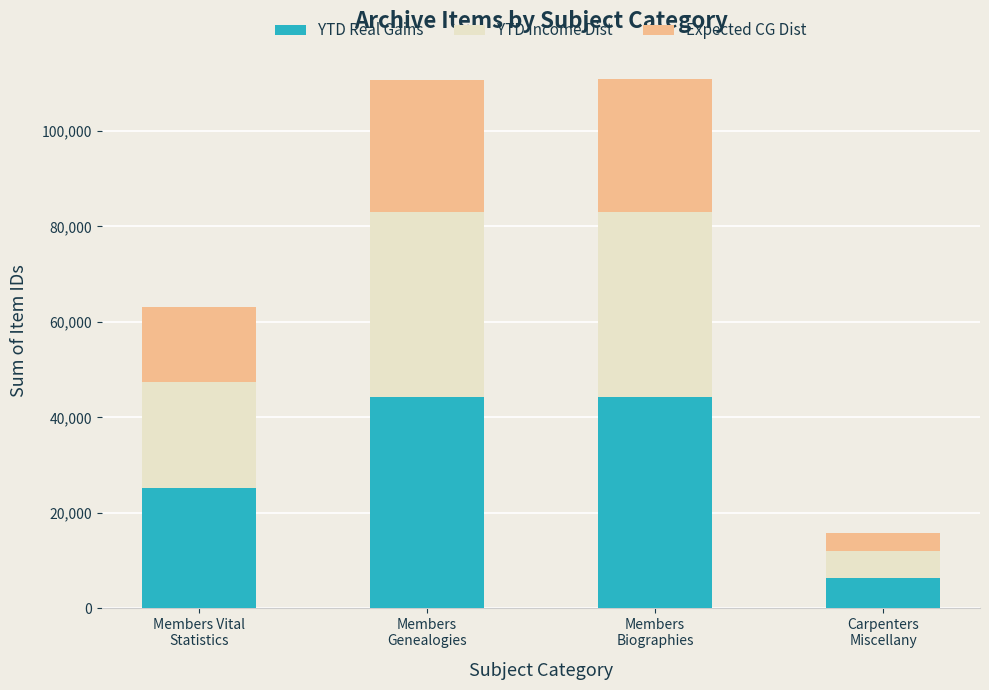

What is the maximum value for YTD Real Gains?

44319